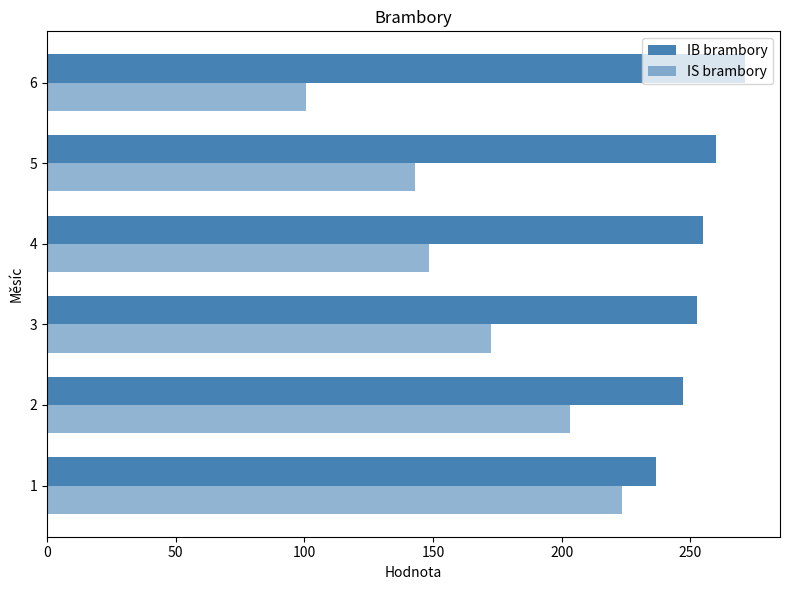

How many data points in IB brambory are less than 255?

3